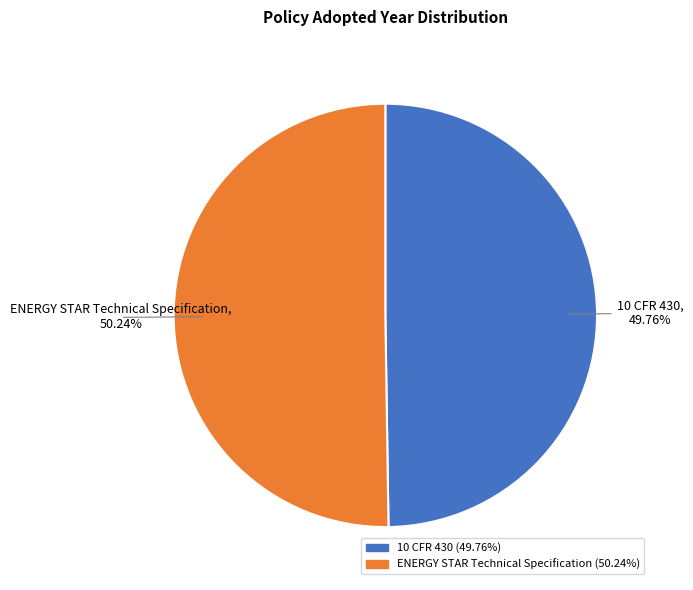

Is there a majority slice in this chart?

Yes